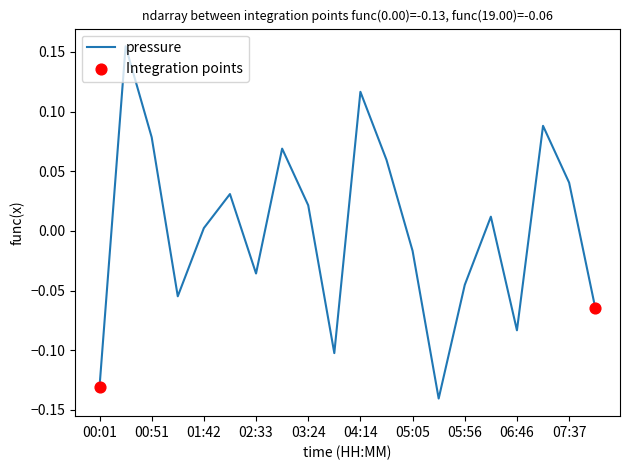

Is this an area chart (filled region under the line)?

No